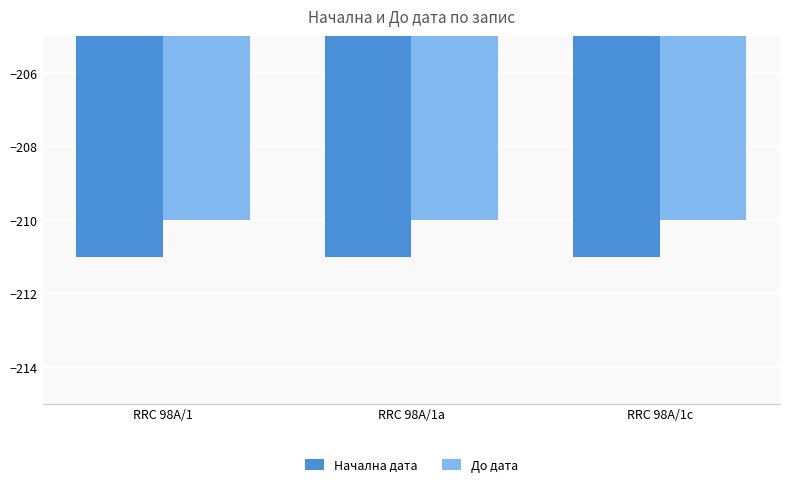

What is the value of the До дата bar at the 2nd from the left?

-210